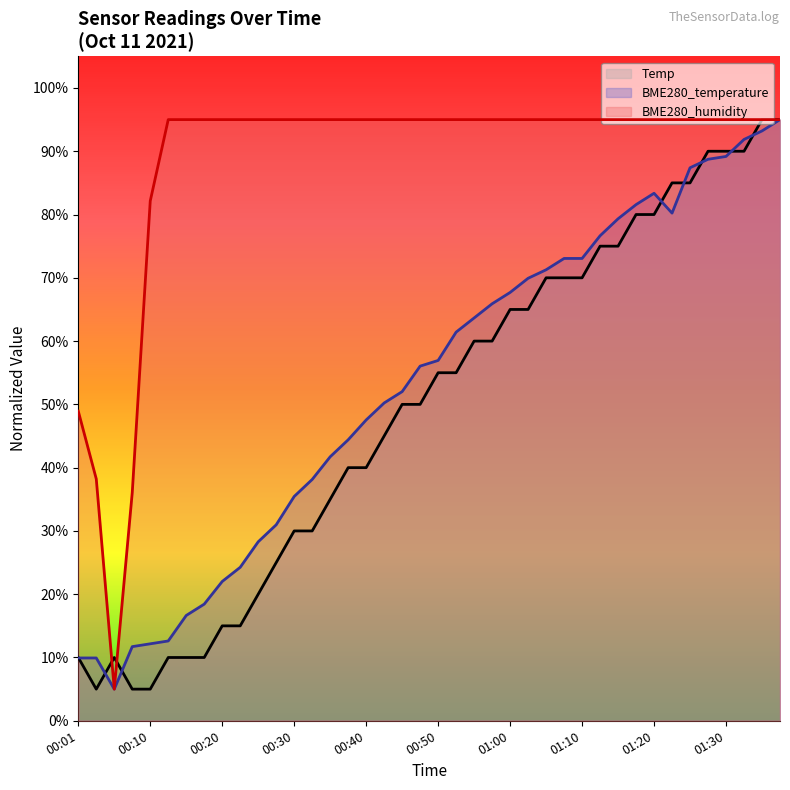

What is the label of the 7th point from the right?

01:22